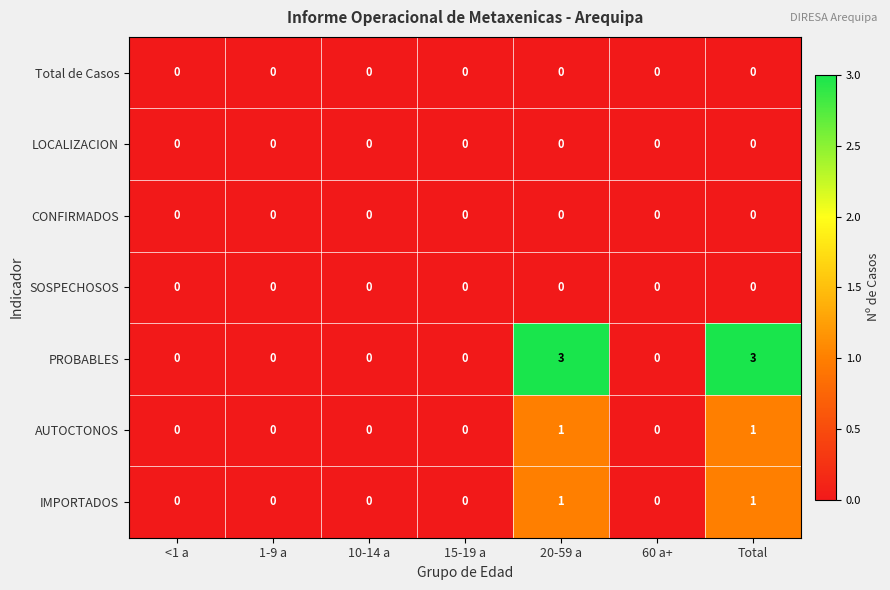

Which series has the largest total across all categories?

PROBABLES